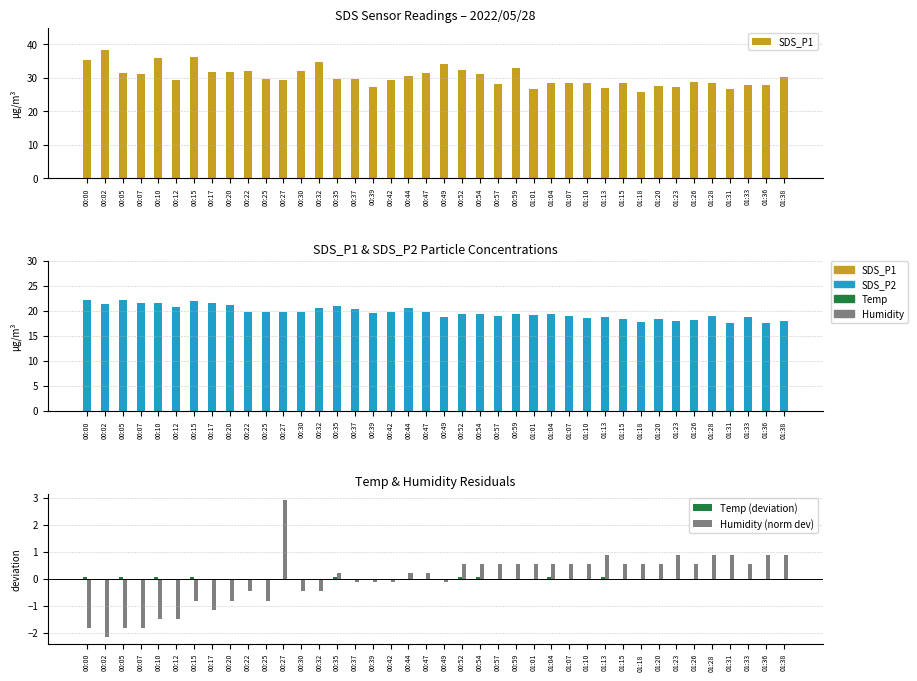

Reading left to right, list all the values displayed in this chart.

SDS_P1: 35.3	38.3	31.6	31.2	35.9	29.5	36.2	31.8	31.8	32.2	29.6	29.4	32.0	34.8	29.6	29.7	27.4	29.2	30.6	31.5	34.2	32.3	31.2	28.1	33.1	26.6	28.4	28.5	28.6	27.1	28.4	25.7	27.7	27.4	28.8	28.6	26.6	27.8	27.8	30.3
SDS_P2: 22.1	21.4	22.2	21.6	21.4	20.7	21.9	21.5	21.1	19.8	19.7	19.7	19.8	20.6	21.0	20.2	19.5	19.7	20.5	19.8	18.8	19.4	19.4	18.9	19.3	19.1	19.4	19.0	18.6	18.7	18.3	17.7	18.4	18.0	18.2	19.0	17.5	18.7	17.6	17.9
Temp (deviation): 0.1	-0.0	0.1	-0.0	0.1	-0.0	0.1	-0.0	-0.0	-0.0	-0.0	-0.0	-0.0	-0.0	0.1	-0.0	-0.0	-0.0	-0.0	-0.0	-0.0	0.1	0.1	-0.0	-0.0	-0.0	0.1	-0.0	-0.0	0.1	-0.0	-0.0	-0.0	-0.0	-0.0	-0.0	-0.0	-0.0	-0.0	-0.0
Humidity (norm dev): -1.8	-2.2	-1.8	-1.8	-1.5	-1.5	-0.8	-1.1	-0.8	-0.5	-0.8	2.9	-0.5	-0.5	0.2	-0.1	-0.1	-0.1	0.2	0.2	-0.1	0.5	0.5	0.5	0.5	0.5	0.5	0.5	0.5	0.9	0.5	0.5	0.5	0.9	0.5	0.9	0.9	0.5	0.9	0.9